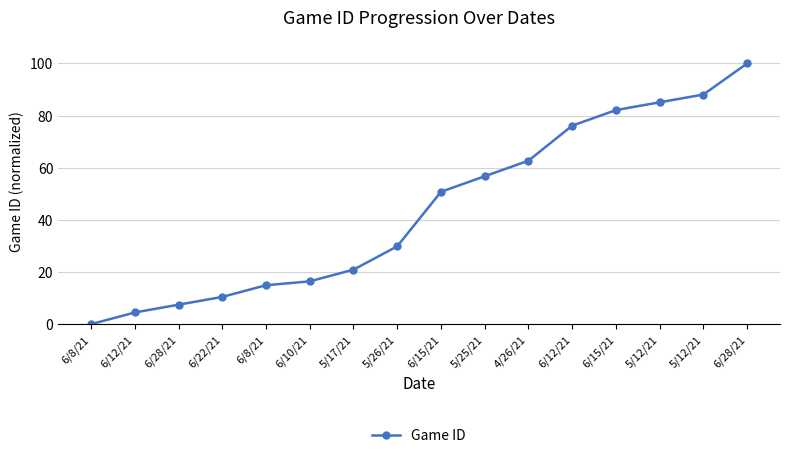

What is the difference between the maximum and minimum values?

100.0